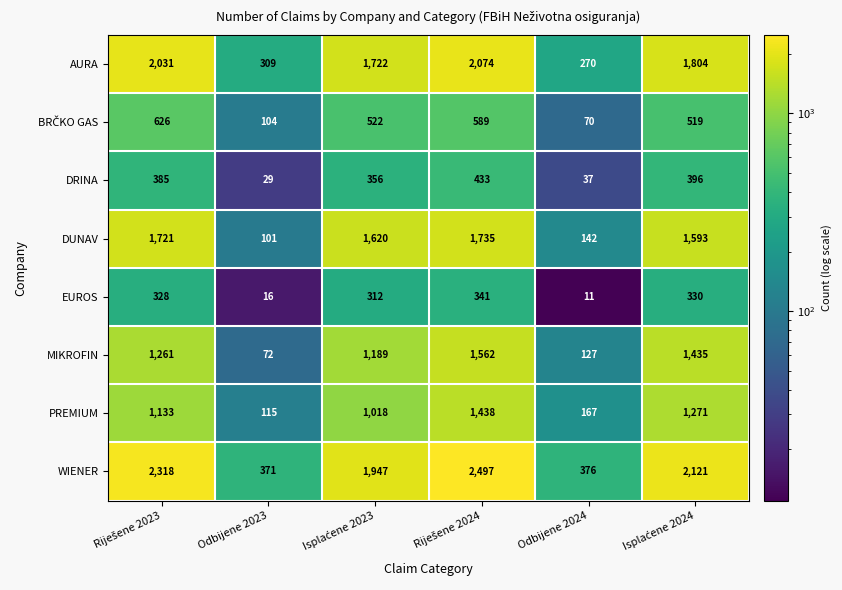

Which series has the widest spread of values?

WIENER